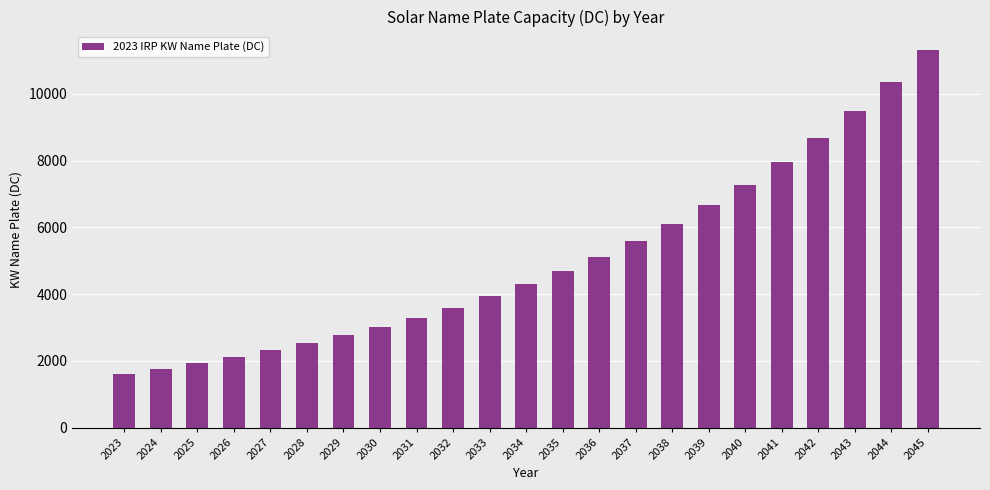

Are the bars horizontal?

No